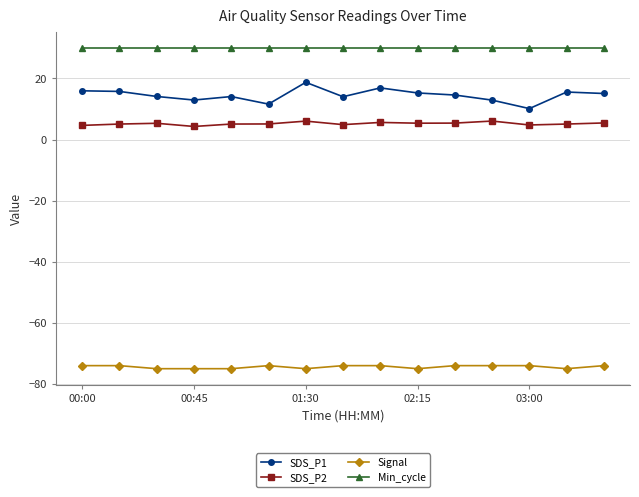

Which series has the largest range (max minus min)?

SDS_P1